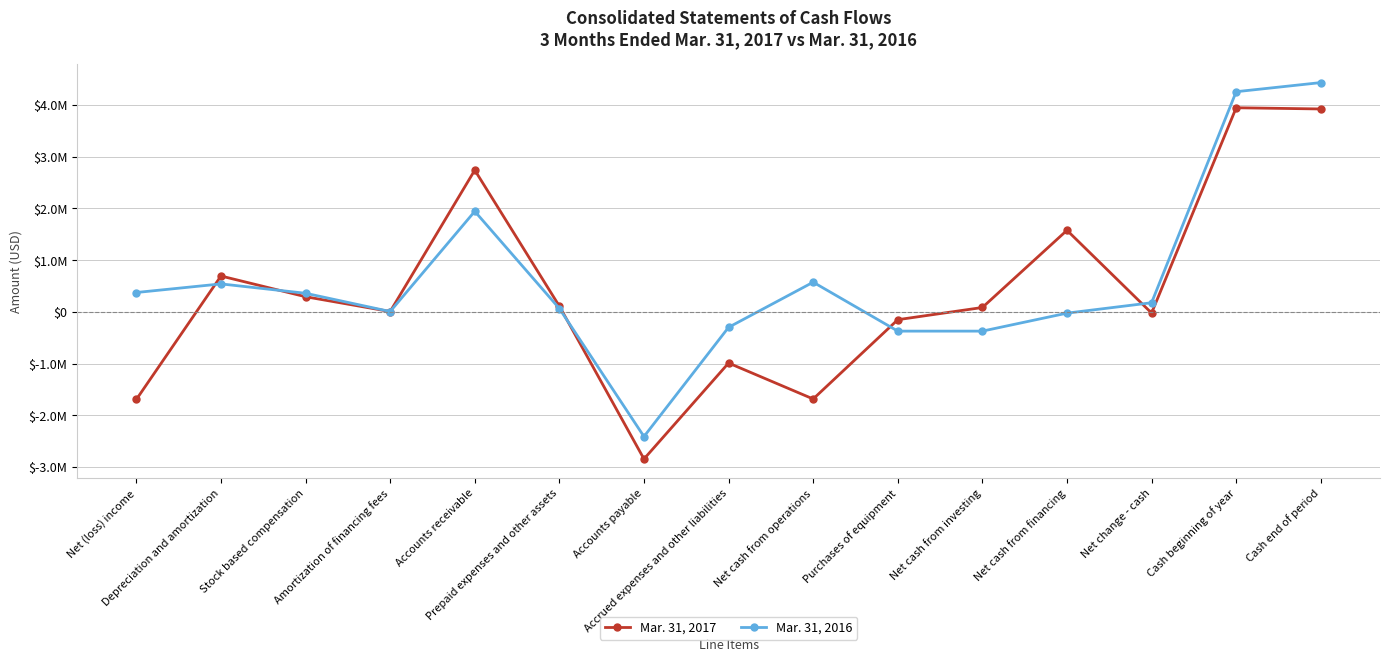

Which category has the highest value across all series?

Cash end of period